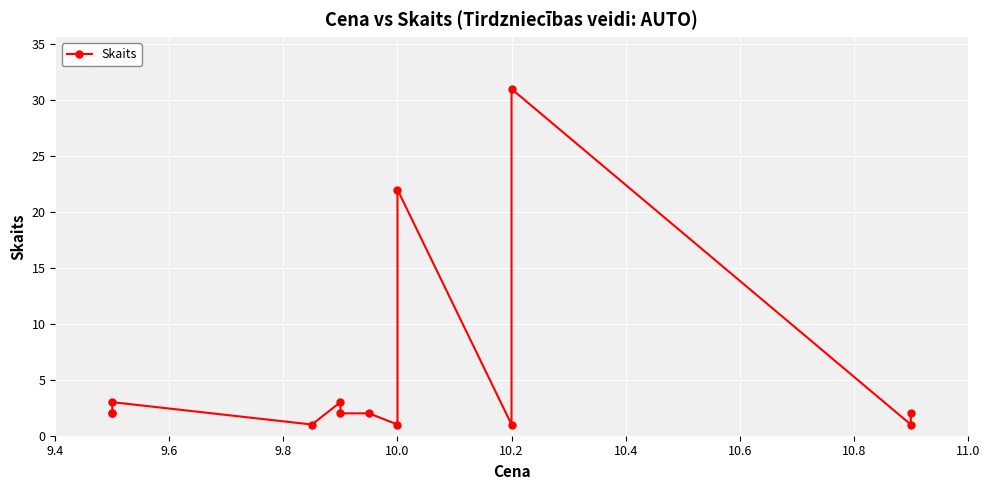

What is the difference between the maximum and second lowest values?

30